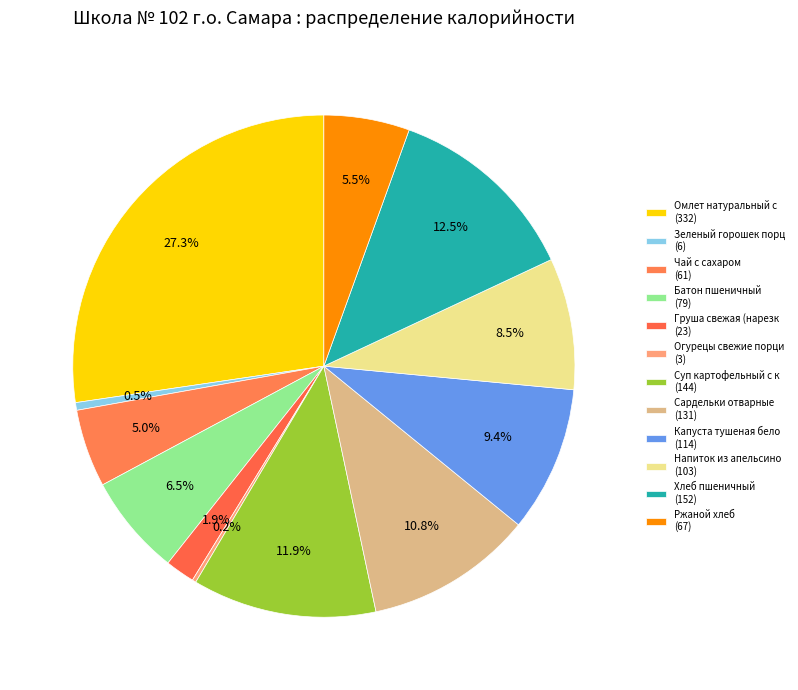

To the nearest percent, what is the difference between the largest and smallest slice percentages?

27%